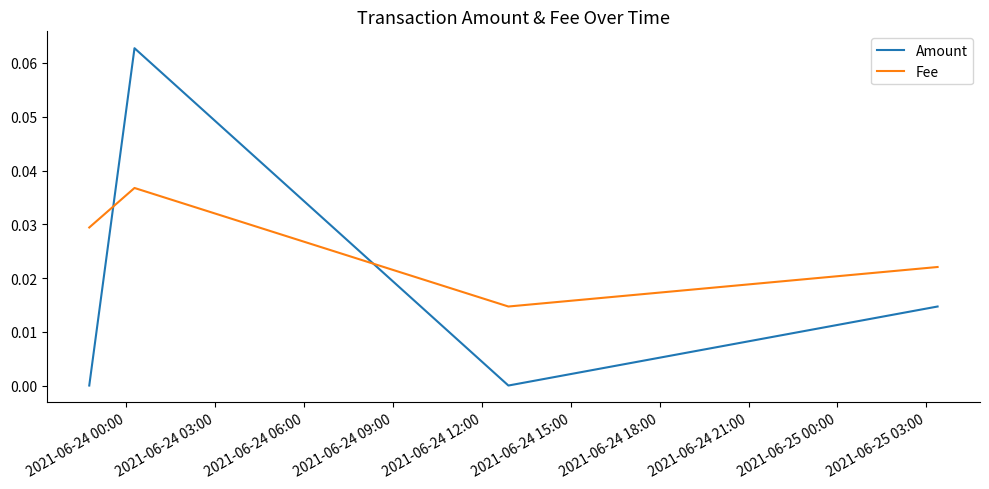

Which series has the largest range (max minus min)?

Amount